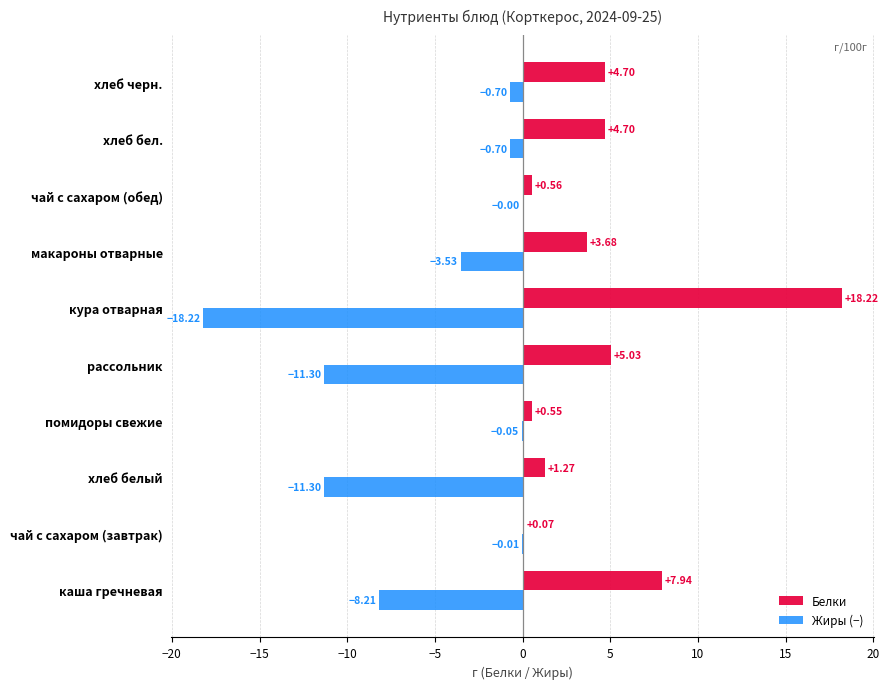

Which series changed the most between каша гречневая and кура отварная?

Белки